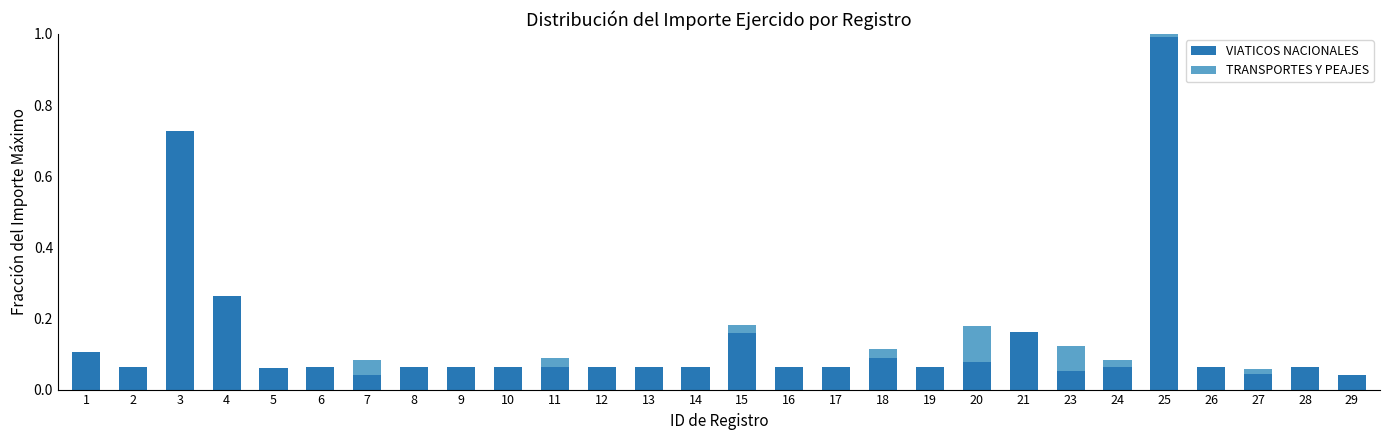

How many distinct data groups are displayed?

2